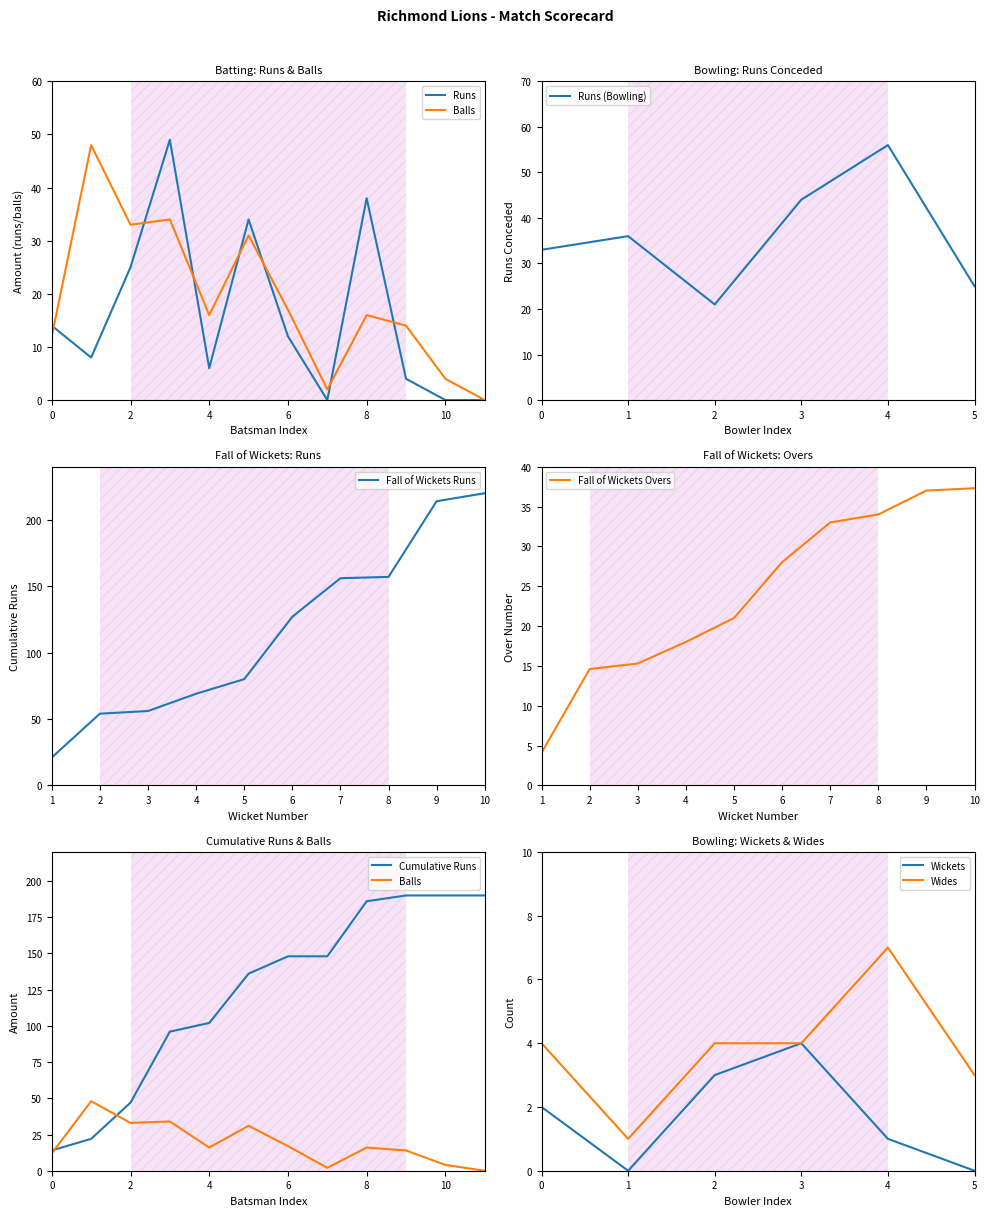

Count the number of categories in the chart.

12